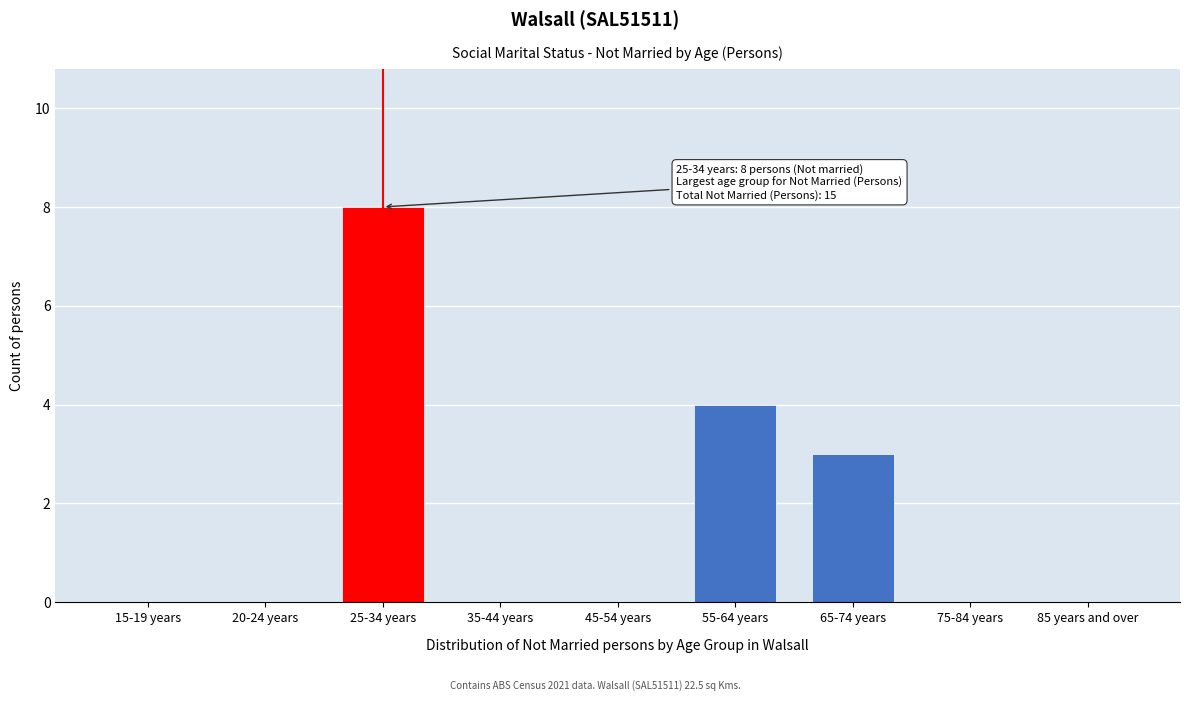

Reading left to right, what are all the values shown in this chart?

15-19 years=0	20-24 years=0	25-34 years=8	35-44 years=0	45-54 years=0	55-64 years=4	65-74 years=3	75-84 years=0	85 years and over=0